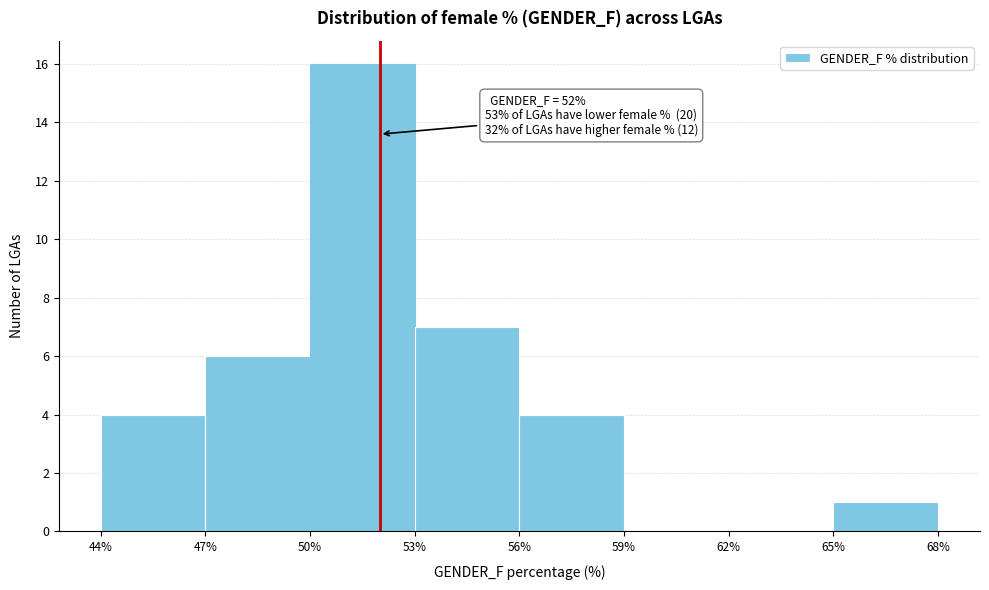

Which range on the x-axis has the tallest bar?

50% to 53%